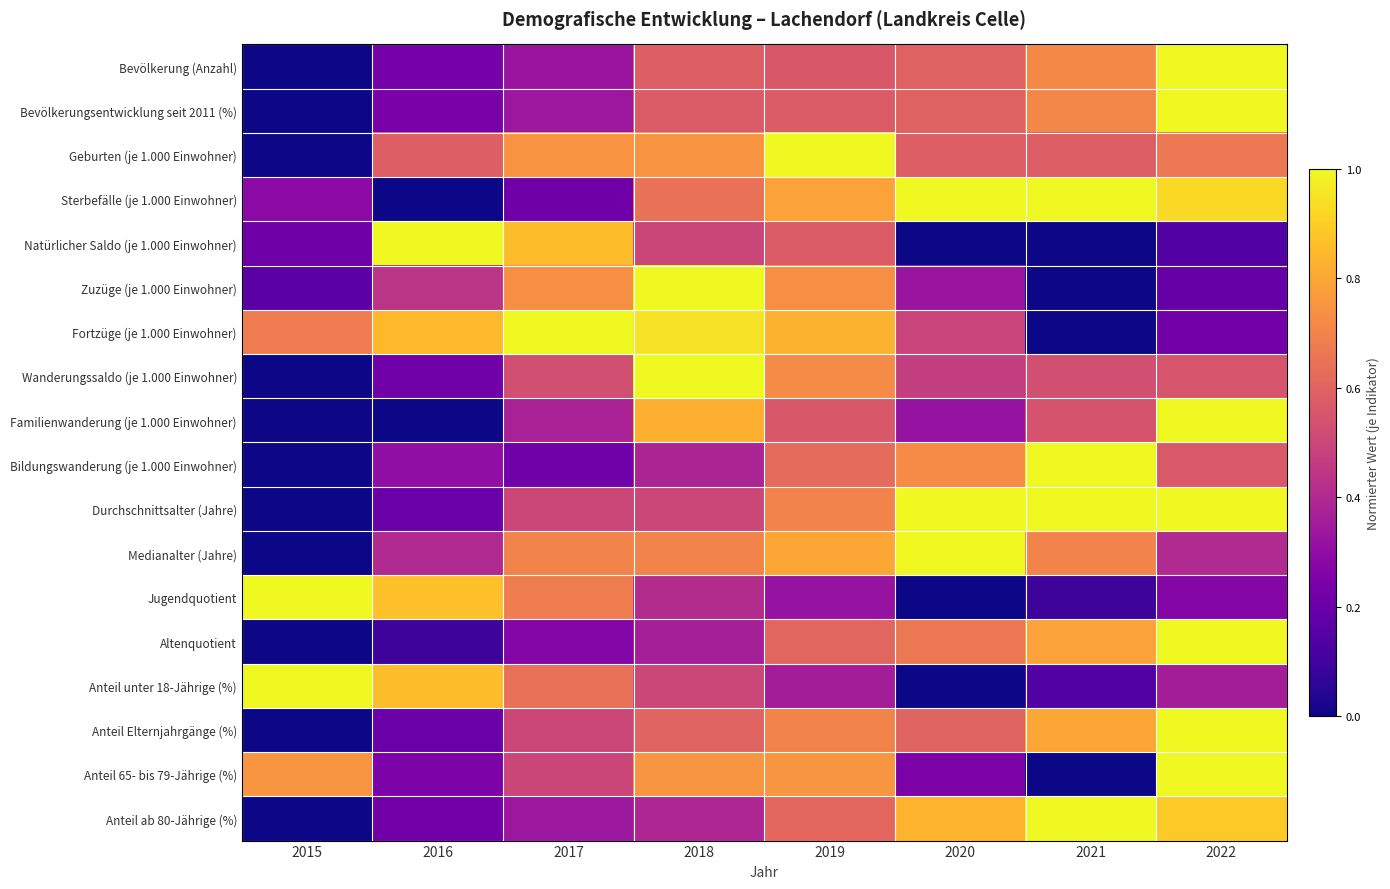

Which series has the largest total across all categories?

Fortzüge (je 1.000 Einwohner)